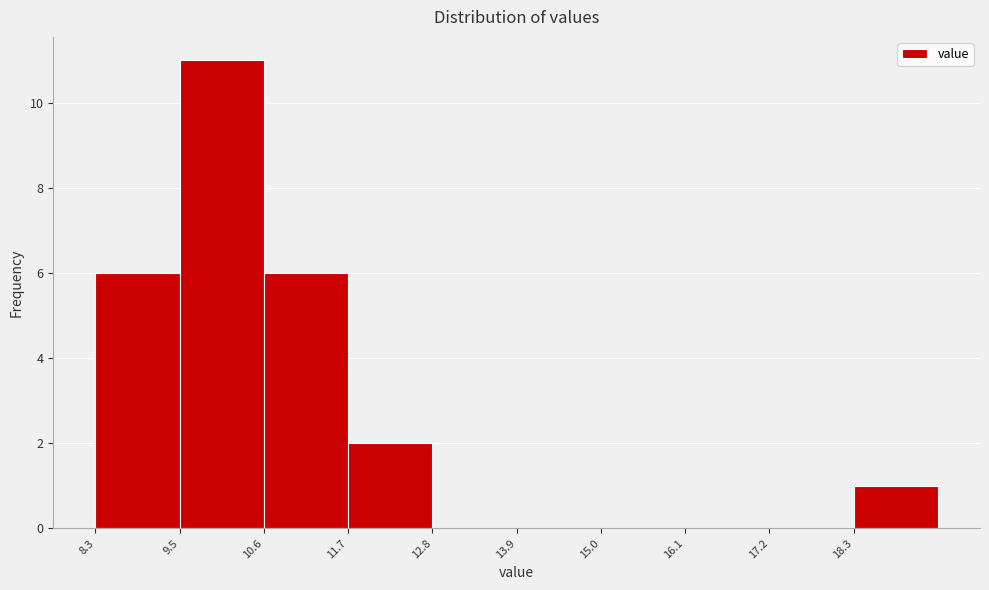

Reading left to right, list every bar in this chart as the range it spans on the x-axis followed by its height. Neither the bar edges nor the heights are printed on the chart, so give them approximately, as read against the axes.

8.4 to 9.4: 6
9.4 to 10.6: 11
10.6 to 11.6: 6
11.6 to 12.8: 2
12.8 to 13.8: 0
13.8 to 15.0: 0
15.0 to 16.0: 0
16.0 to 17.2: 0
17.2 to 18.2: 0
18.2 to 19.4: 1